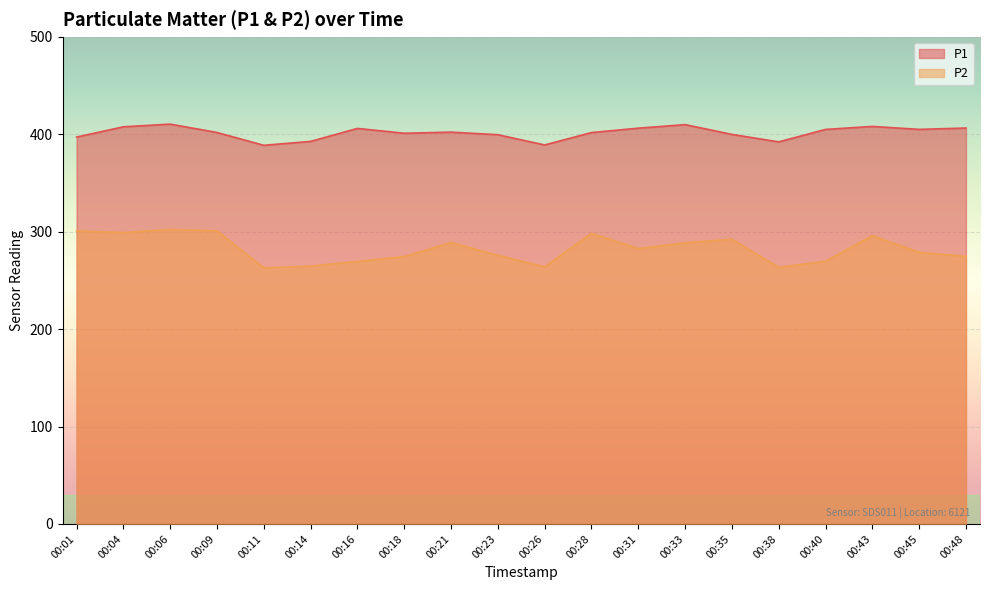

True or false: P1 and P2 cross at least once.

False